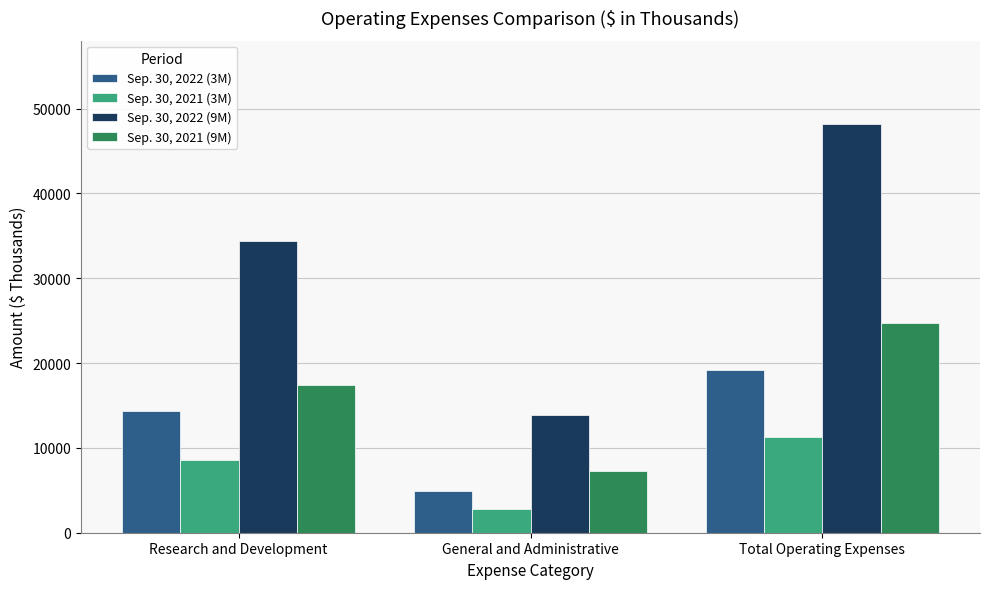

How many data points does each series have?

3